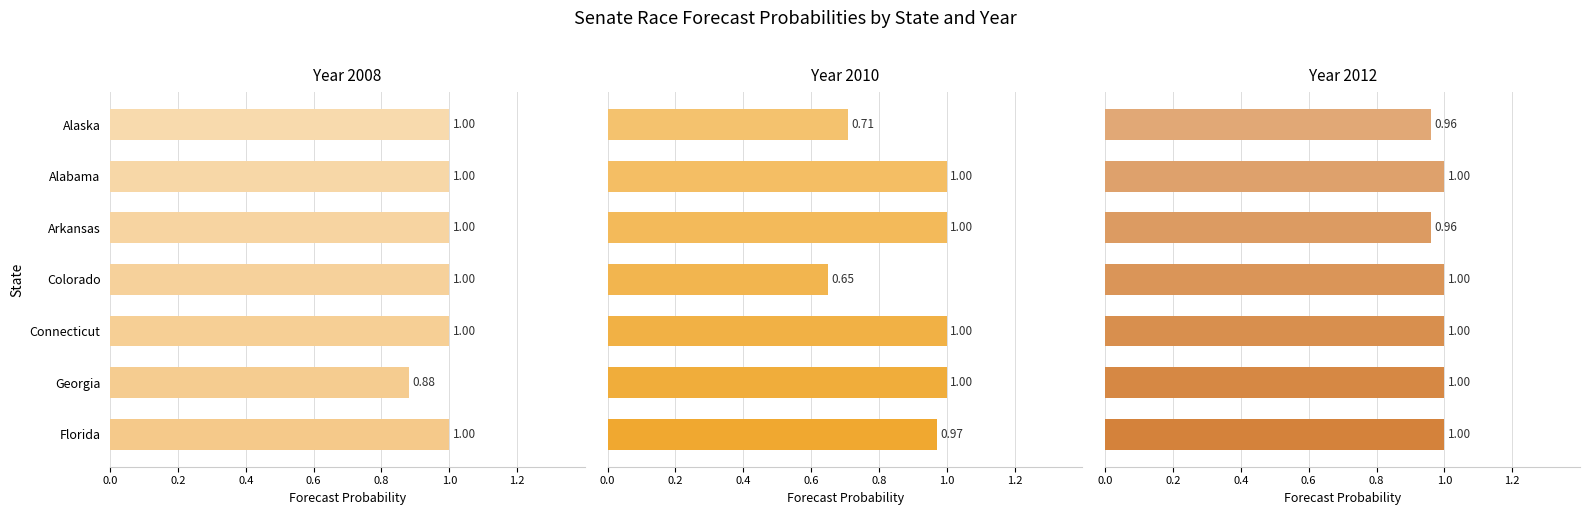

Which category has the highest value across all series?

Alaska